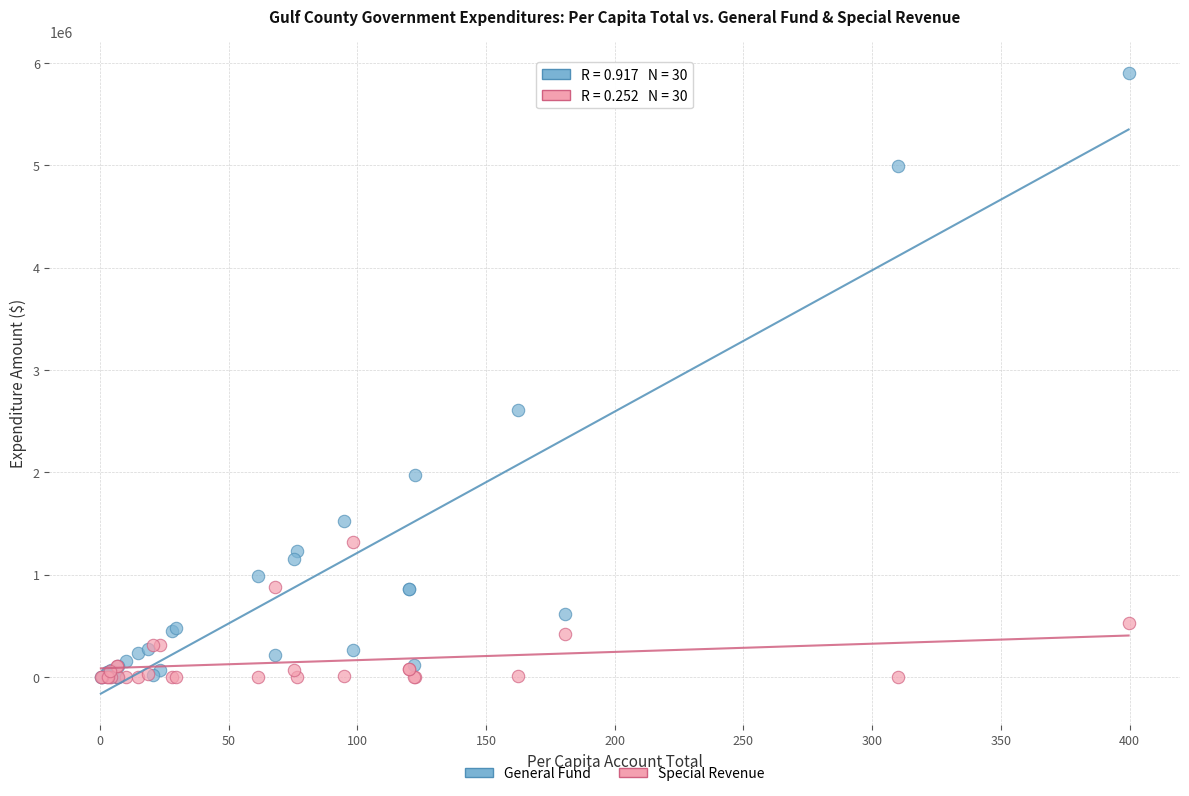

In the General Fund series, what Y value is closest to 2951848?

2607551